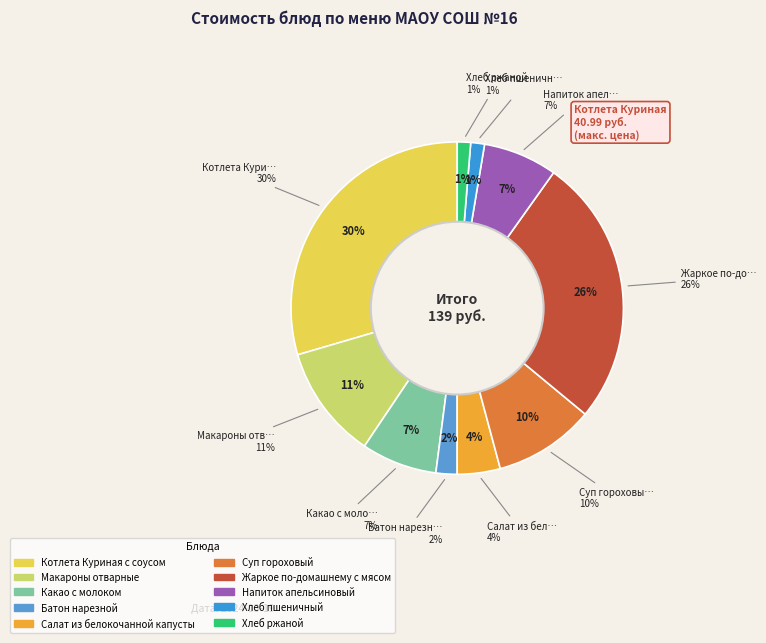

What is the change in value from Котлета Куриная с соусом to Хлеб пшеничный?

-39.1